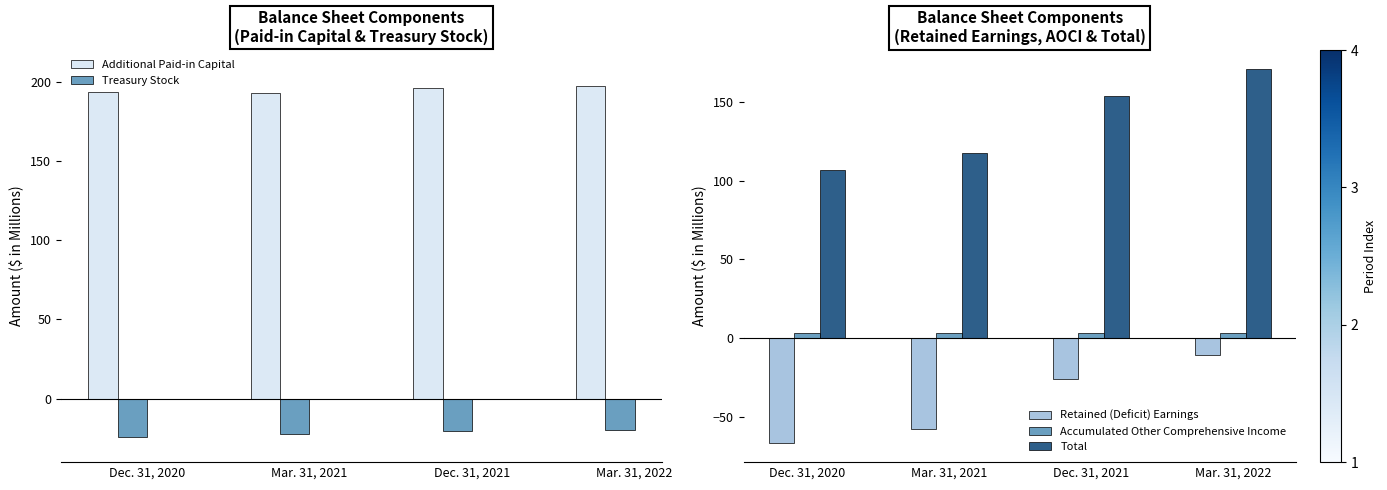

What is the highest value of the Total series?

170.8